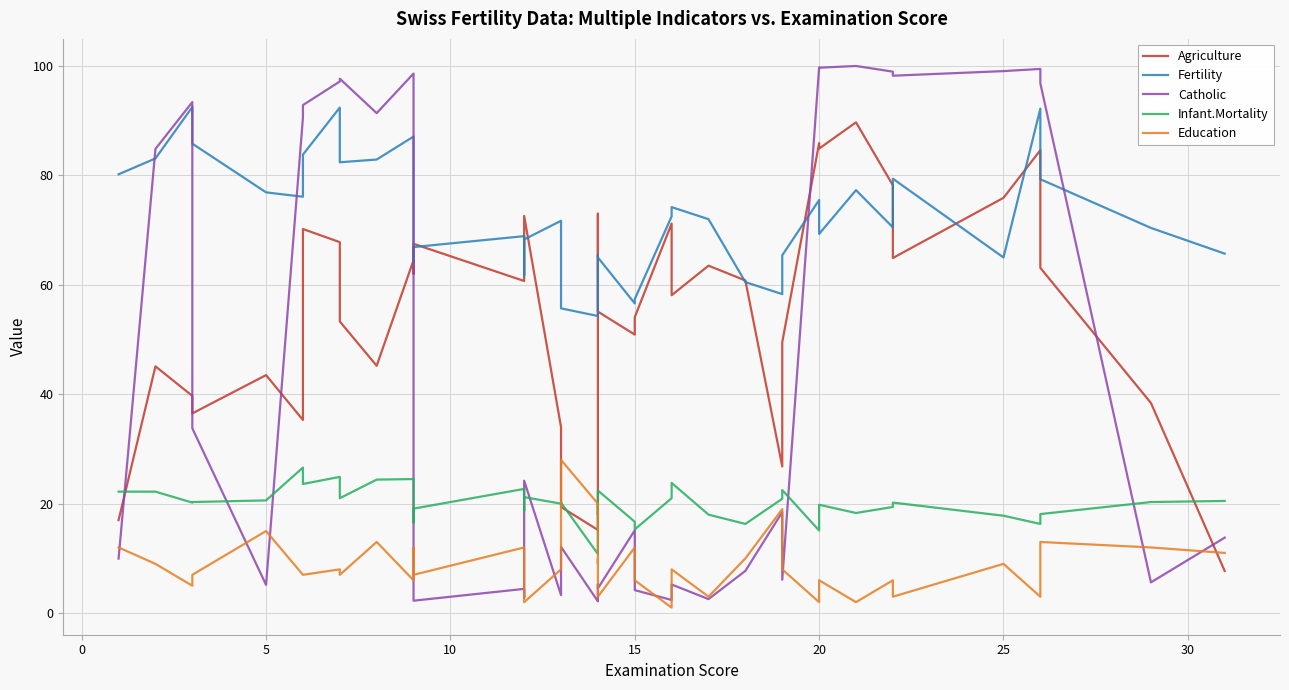

What is the lowest value of the Fertility series?

54.3